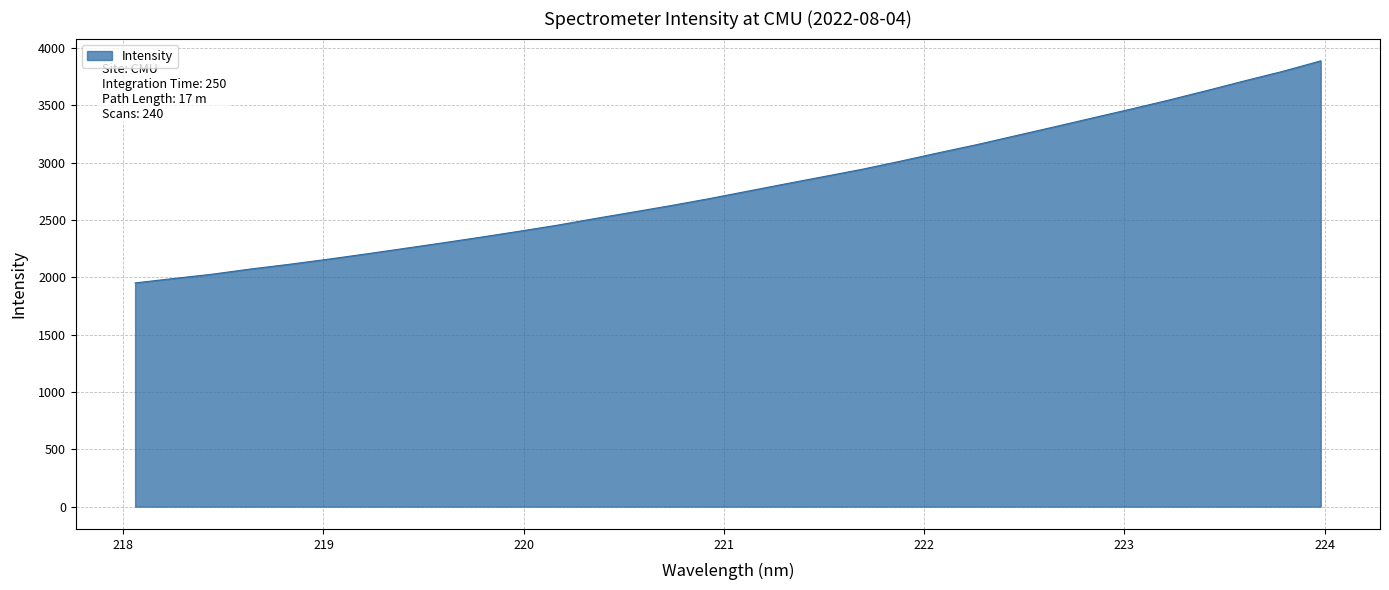

What is the greatest value displayed?

3886.7